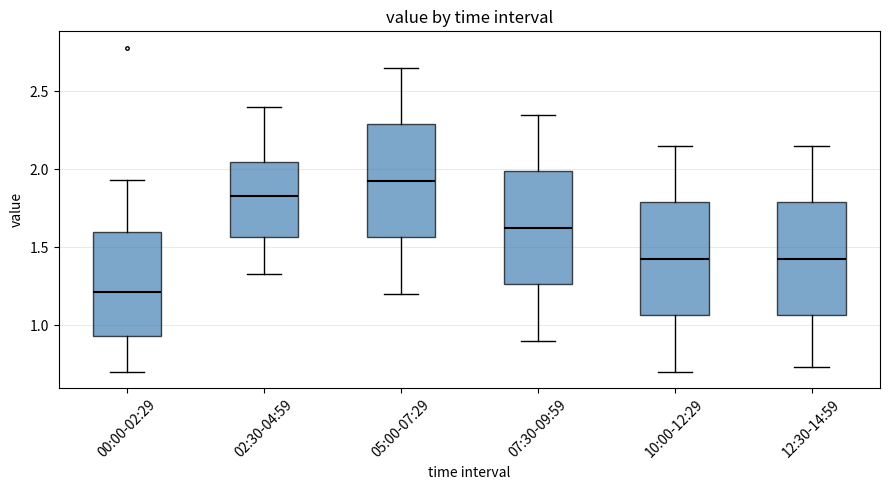

Where is the lower edge of the box for 02:30-04:59 on the y-axis? The values are not printed on the chart, so give them approximately, as read against the axis.

1.55